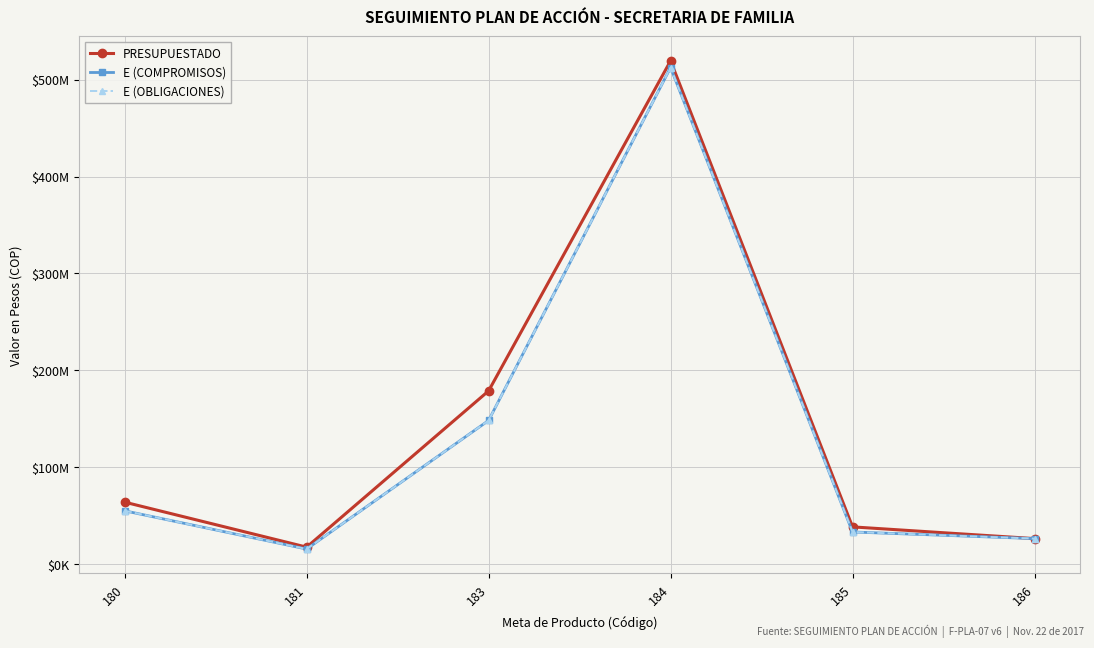

Does the chart have visible grid lines?

Yes